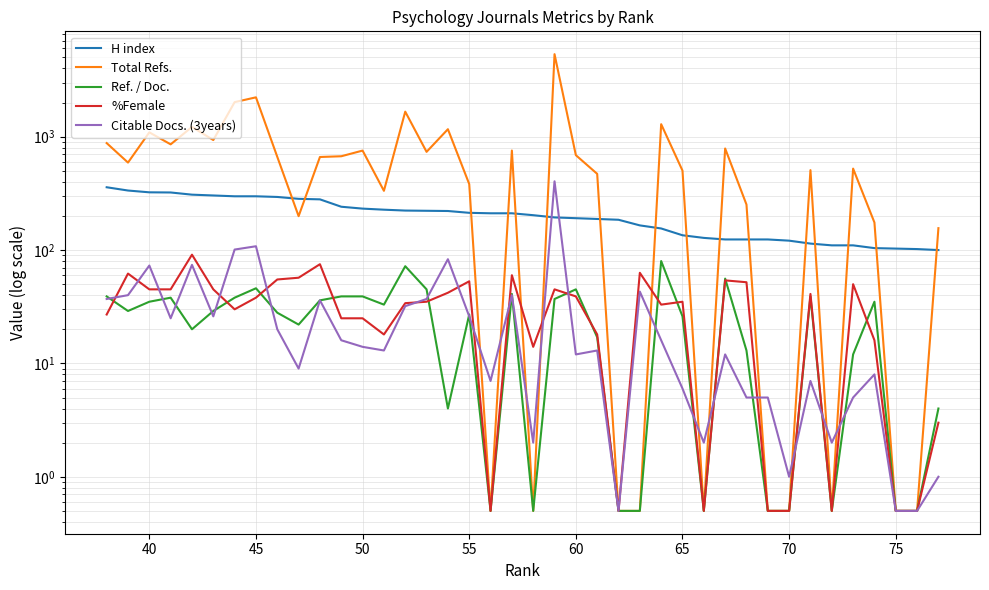

What is the minimum value for Citable Docs. (3years)?

0.5